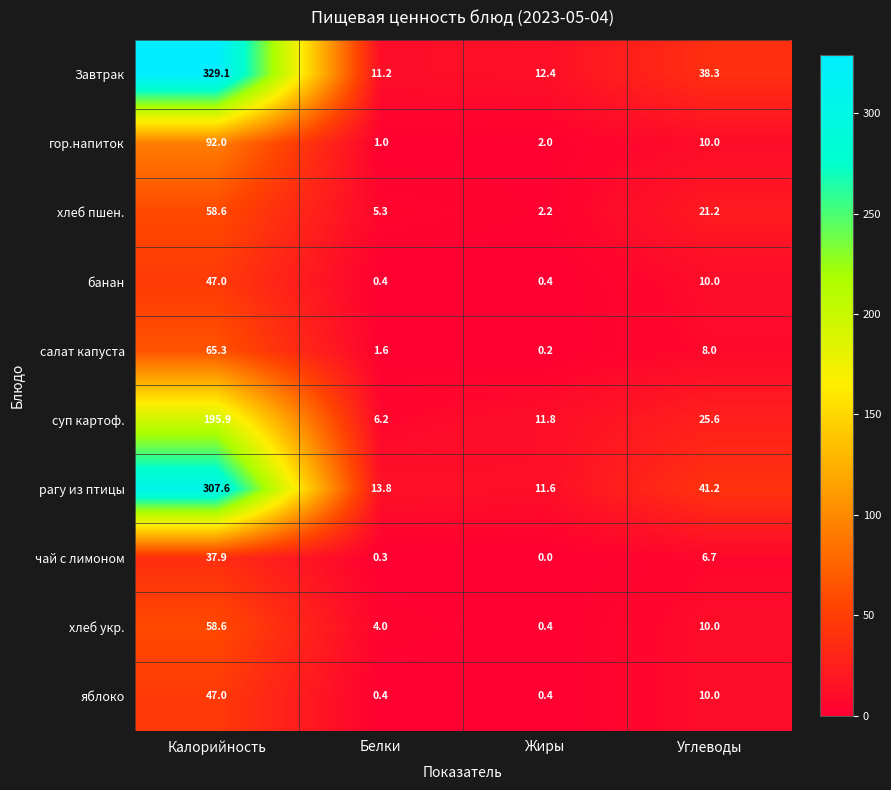

What is the total value across all series at Жиры?

41.4